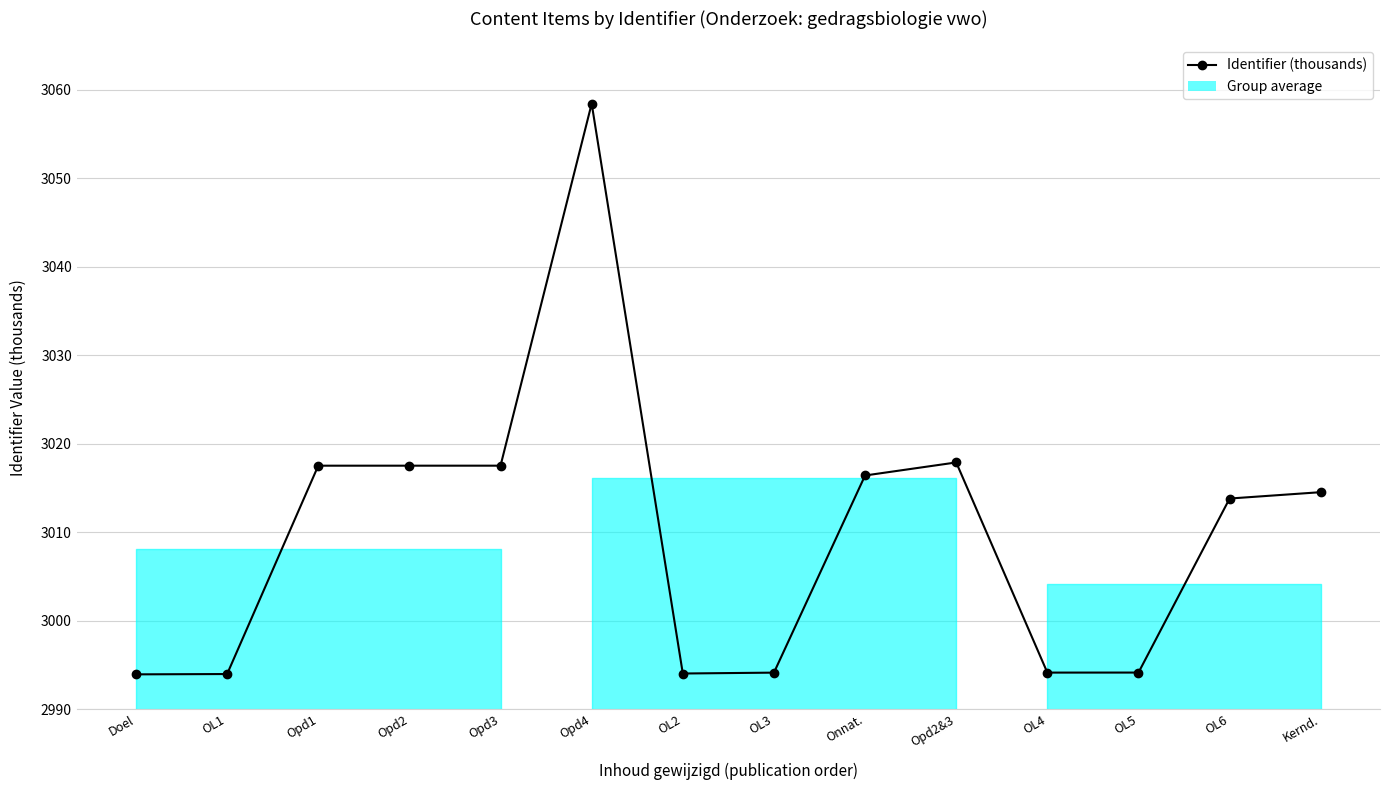

What is the average value?

3009.8